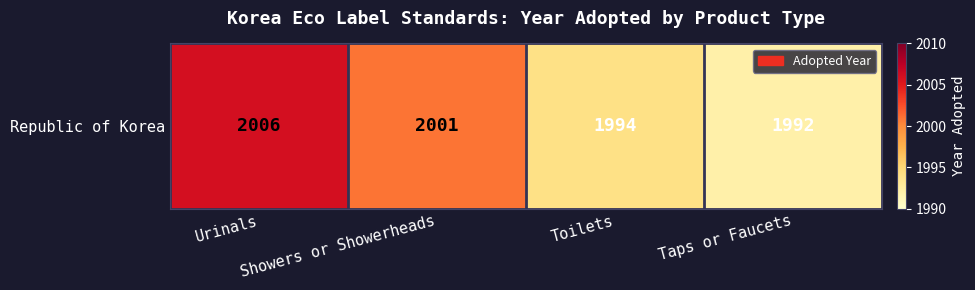

At which label does the data first exceed 2001?

Urinals